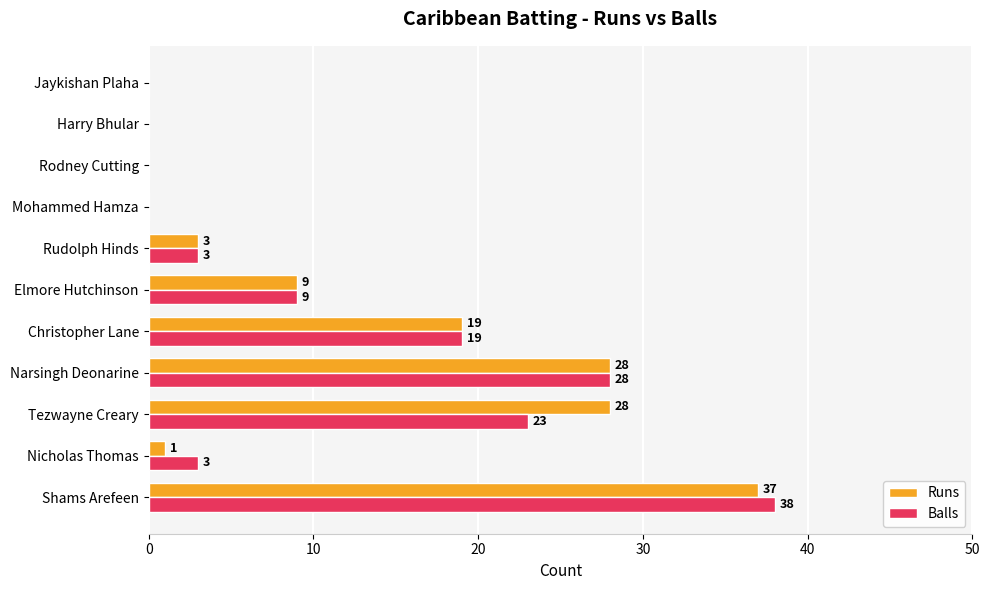

What is the sum of the Runs values at Christopher Lane and Rodney Cutting?

19